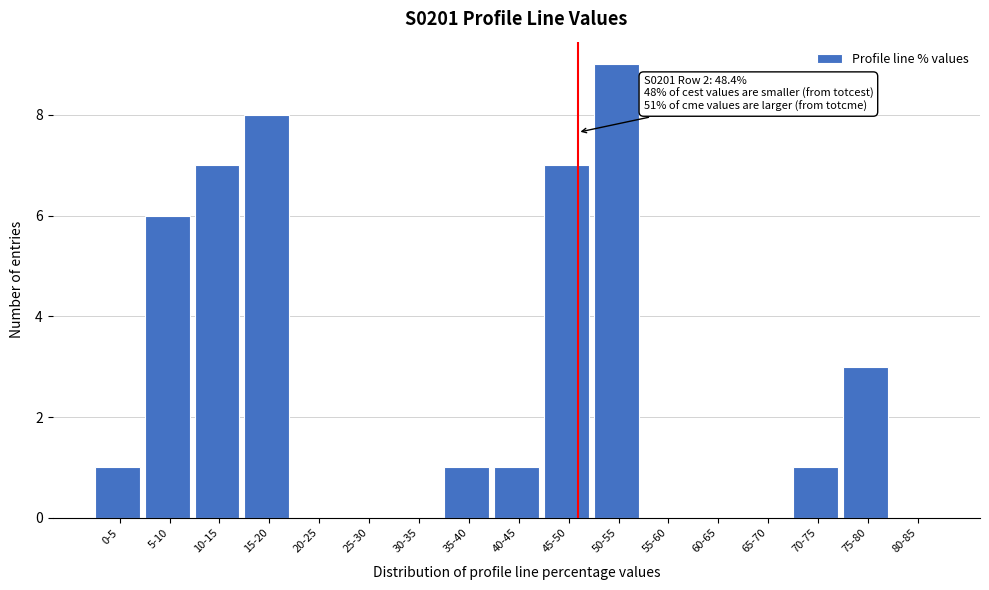

Reading right to left, extract all data points from this chart.

80-85=0	75-80=3	70-75=1	65-70=0	60-65=0	55-60=0	50-55=9	45-50=7	40-45=1	35-40=1	30-35=0	25-30=0	20-25=0	15-20=8	10-15=7	5-10=6	0-5=1